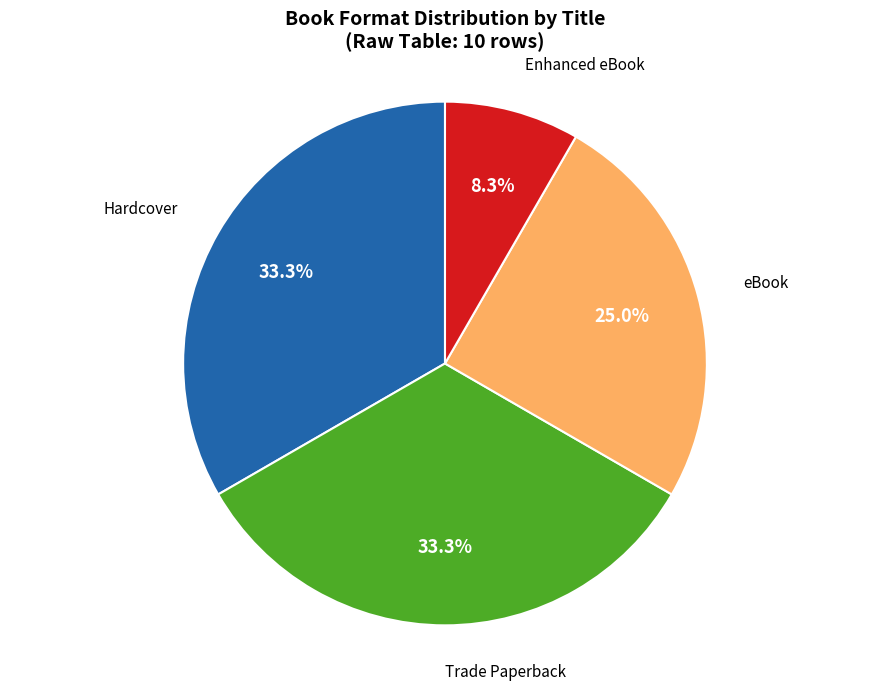

Approximately how many times larger is the value at Enhanced eBook compared to eBook?

0.3